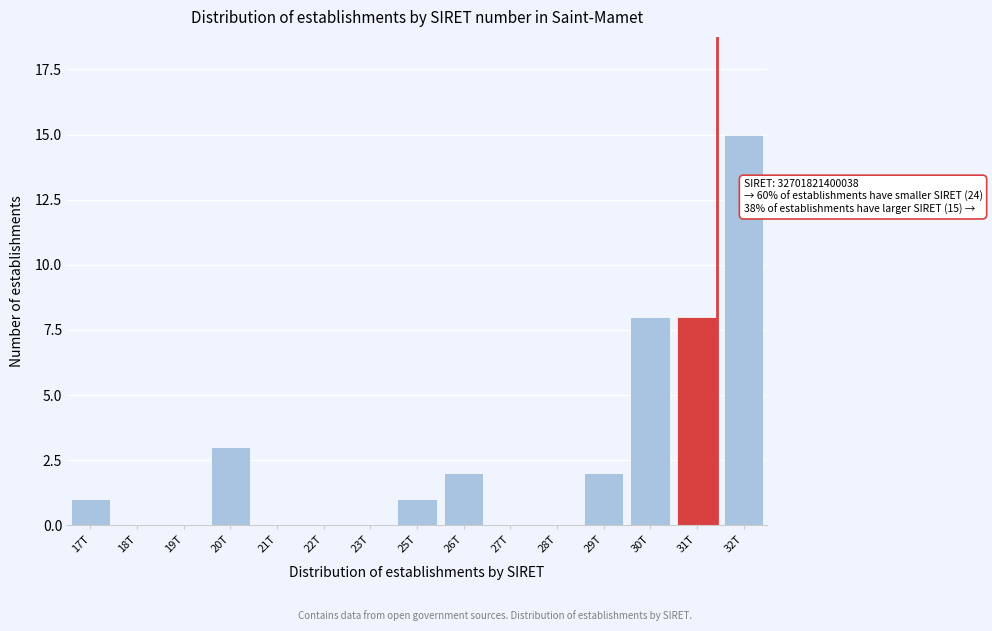

Reading left to right, what are all the values shown in this chart?

17T=1	18T=0	19T=0	20T=3	21T=0	22T=0	23T=0	25T=1	26T=2	27T=0	28T=0	29T=2	30T=8	31T=8	32T=15